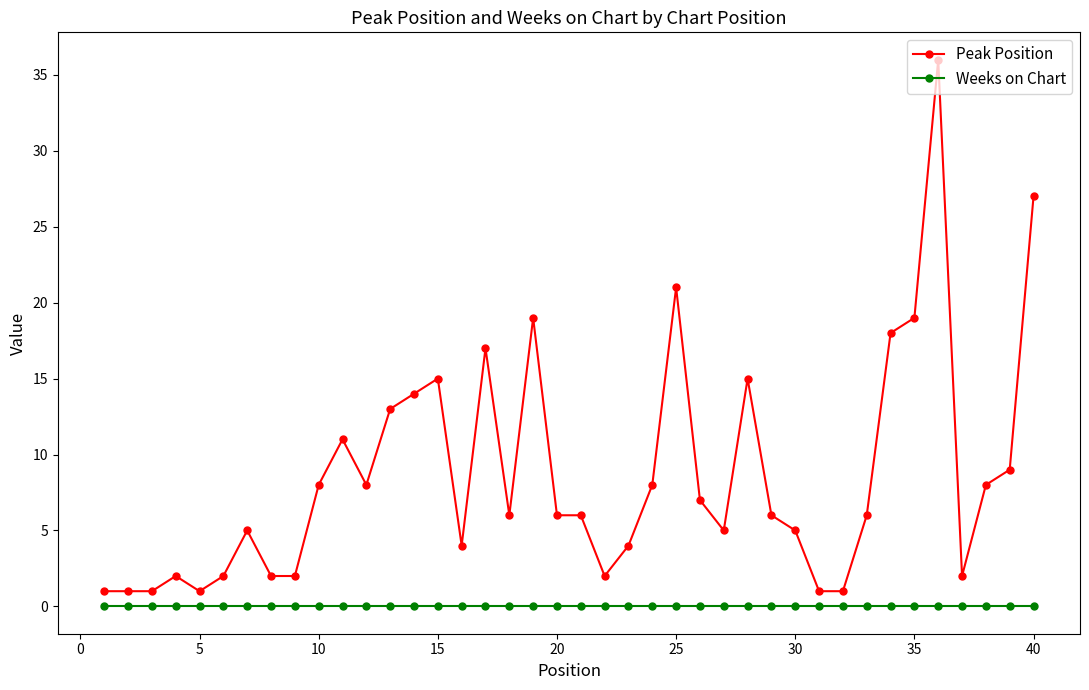

Which series has the largest range (max minus min)?

Peak Position